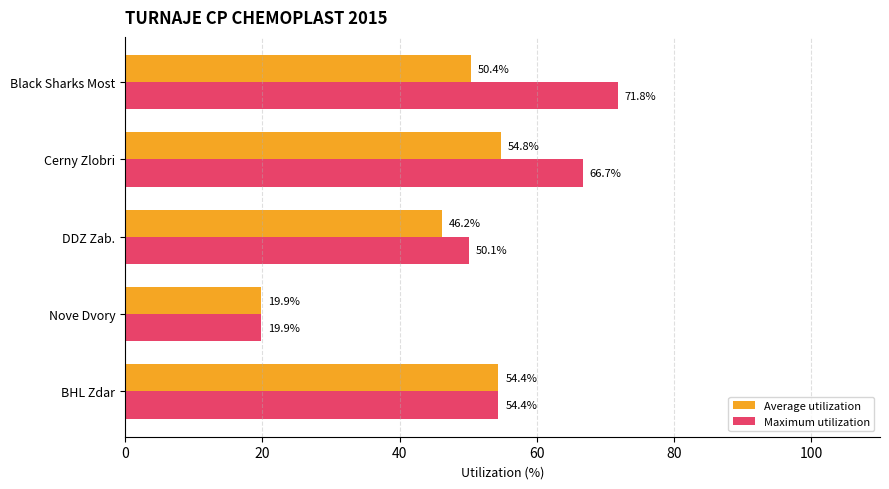

Which series has the largest range (max minus min)?

Maximum utilization